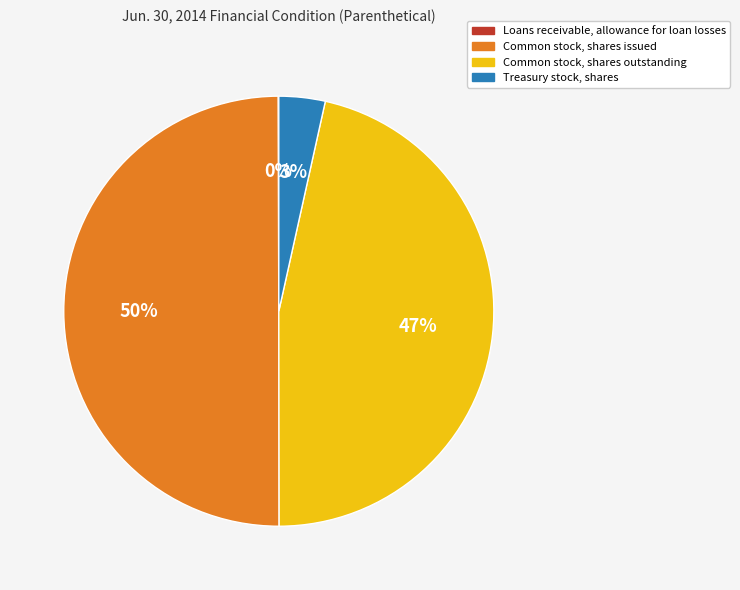

To the nearest percent, what percentage of the pie is Common stock, shares issued?

50%